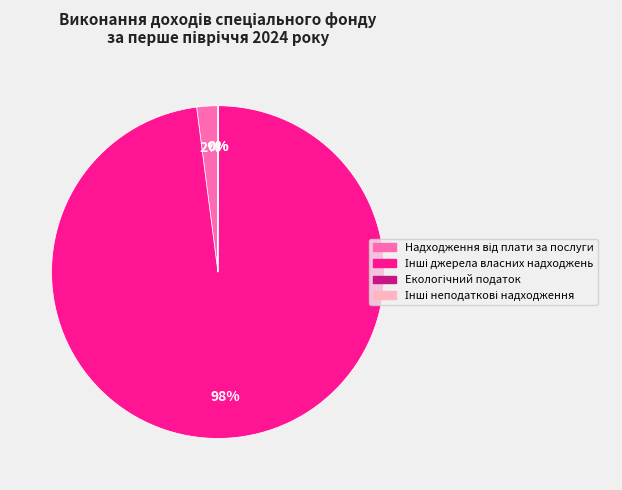

To the nearest percent, what is the average slice percentage?

25%